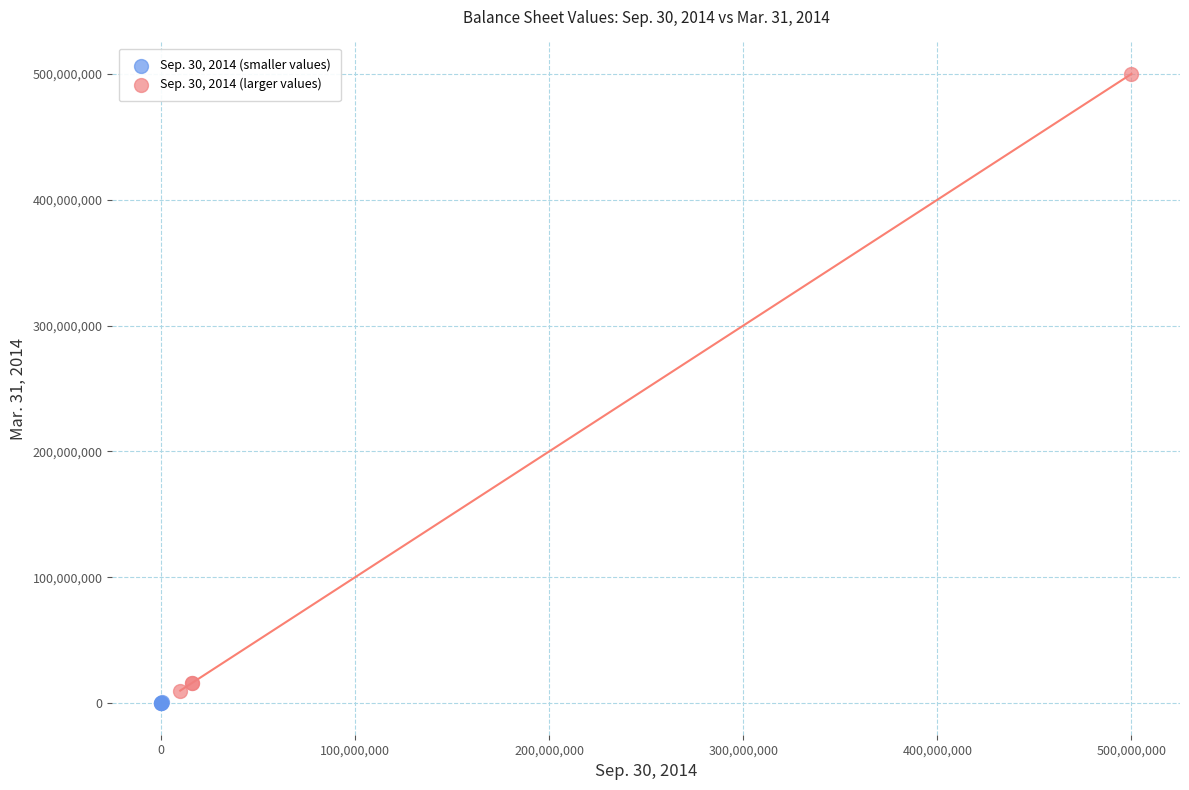

What are all the series names shown in the legend?

Sep. 30, 2014 (smaller values), Sep. 30, 2014 (larger values)